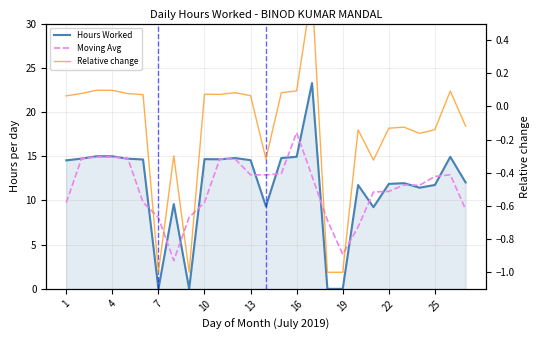

Rank the series at 22 from highest to lowest value.

Hours Worked, Moving Avg, Relative change